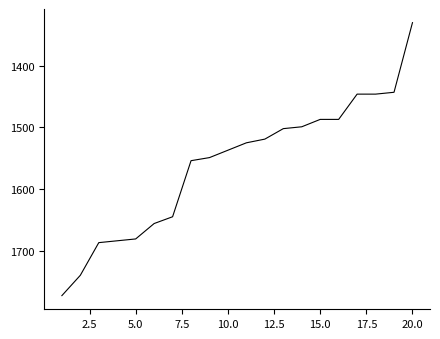

What is the difference between the maximum and minimum values?

443